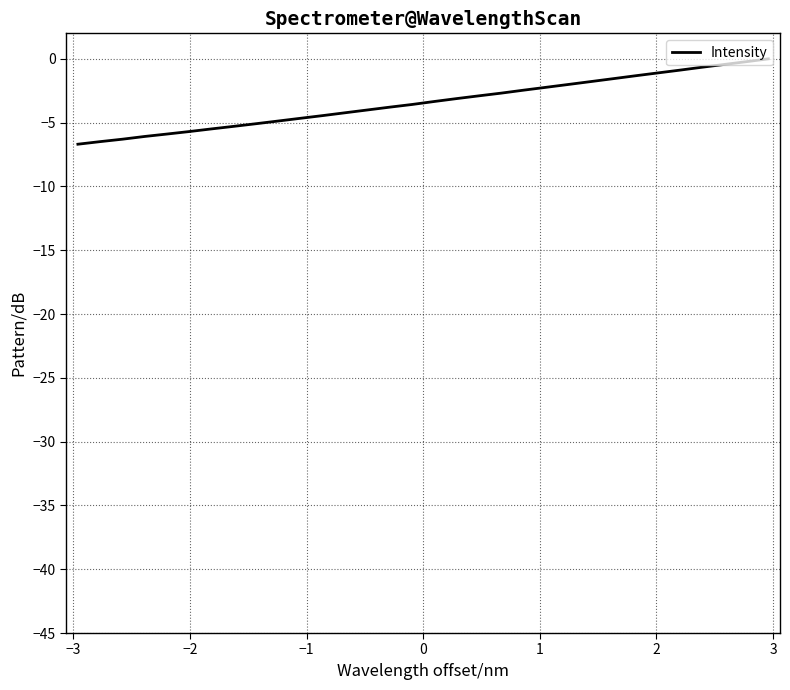

What is the difference between the maximum and minimum values?

6.7